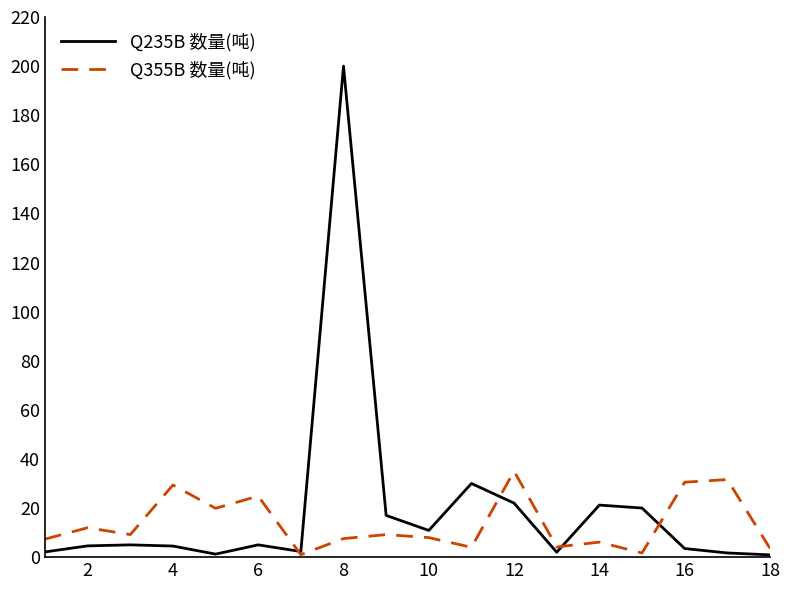

Which series has the widest spread of values?

Q235B 数量(吨)